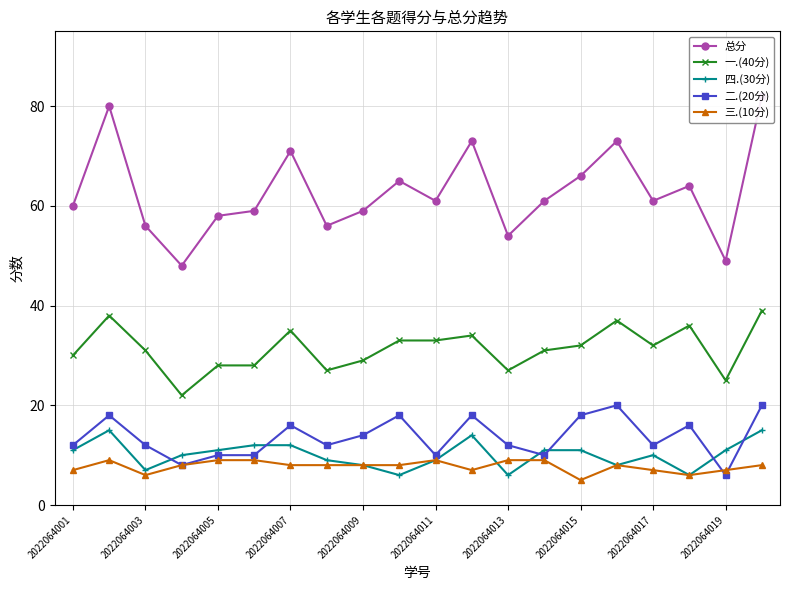

True or false: 一.(40分) and 四.(30分) intersect in this chart.

False